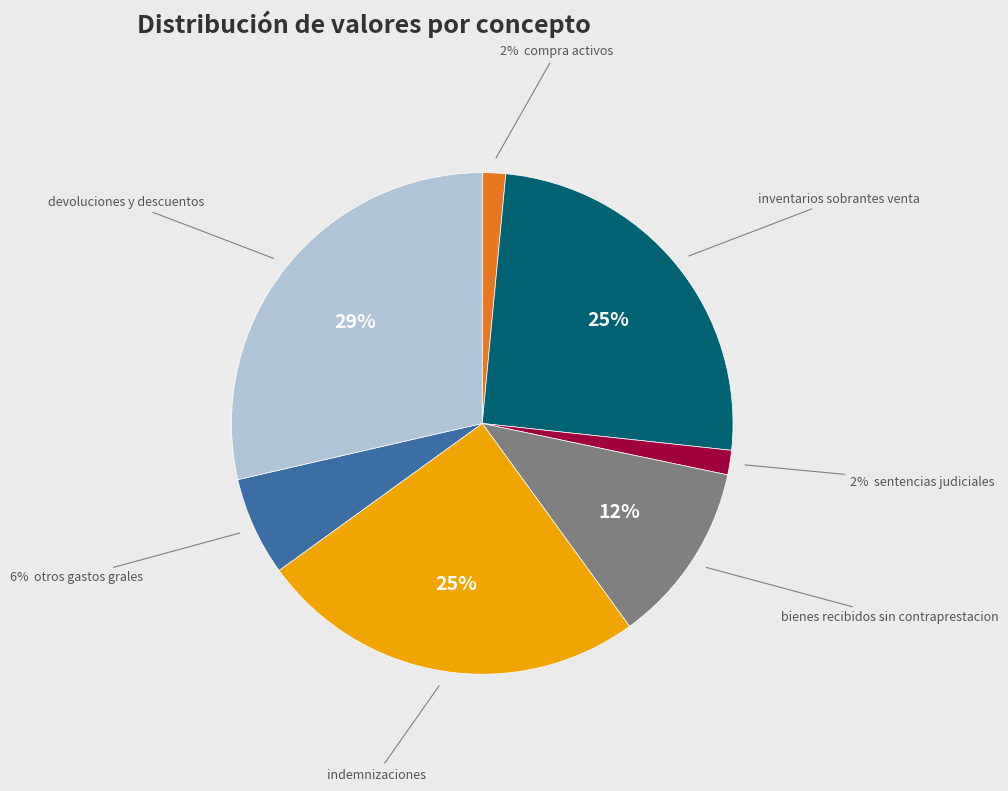

To the nearest percent, what is the average slice percentage?

14%